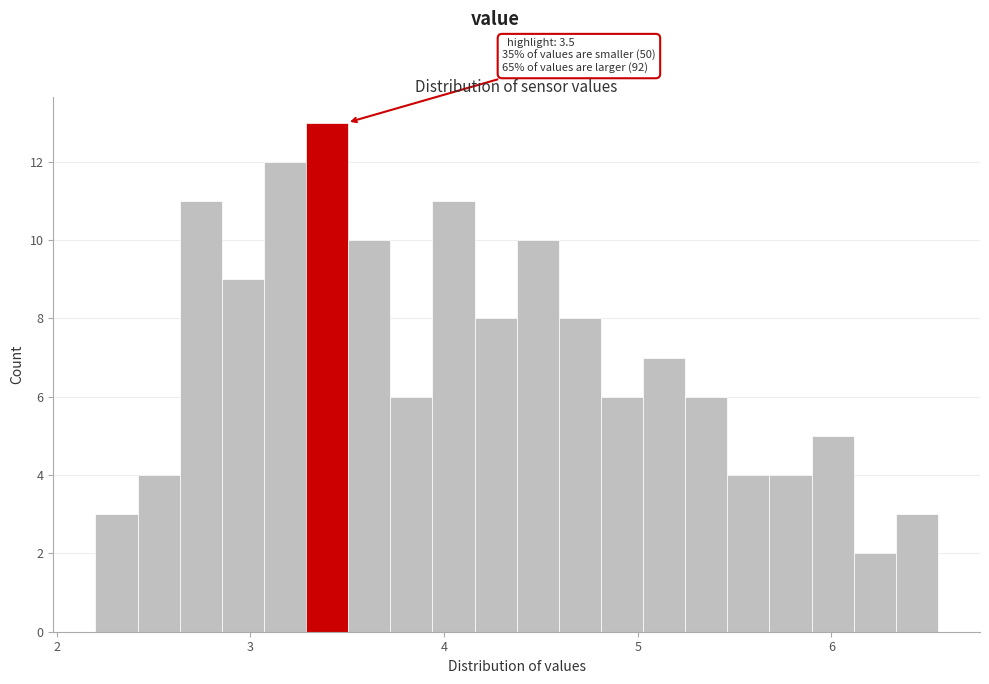

Around what value on the x-axis is the tallest bar? Give the approximate position of its centre, as read against the axis.

3.4